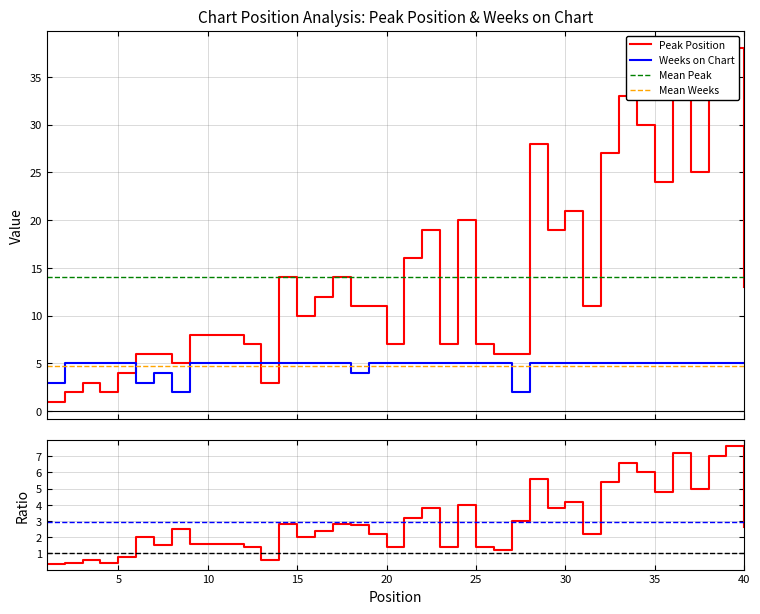

What is the value of the Peak Position point at the 16th from the left?

2.0